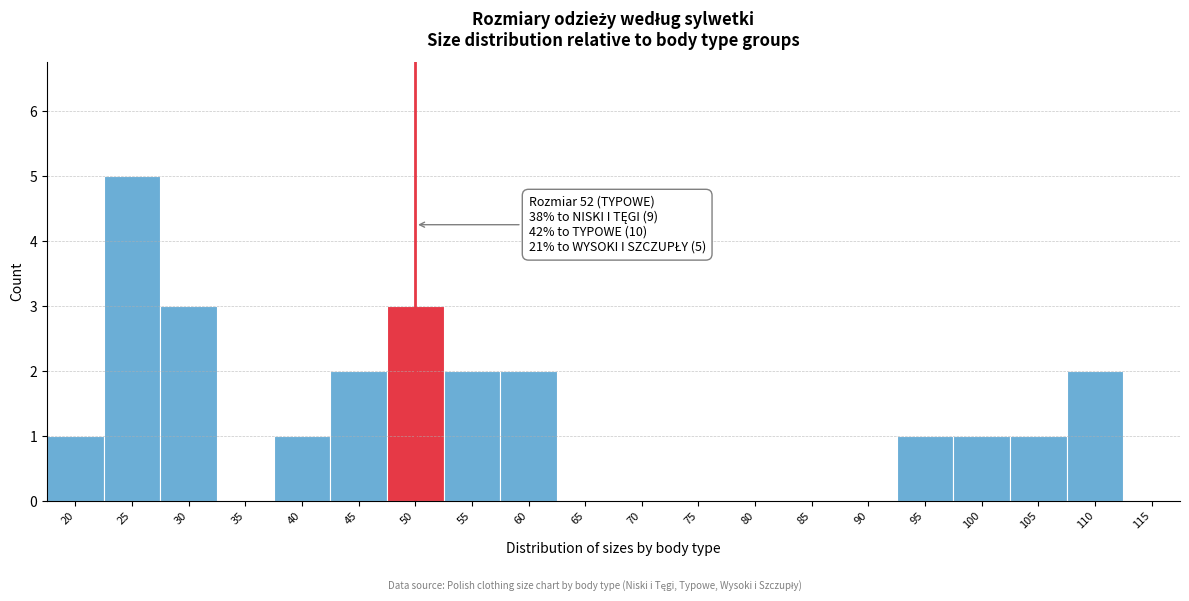

Reading left to right, list all the values displayed in this chart.

20=1	25=5	30=3	35=0	40=1	45=2	50=3	55=2	60=2	65=0	70=0	75=0	80=0	85=0	90=0	95=1	100=1	105=1	110=2	115=0